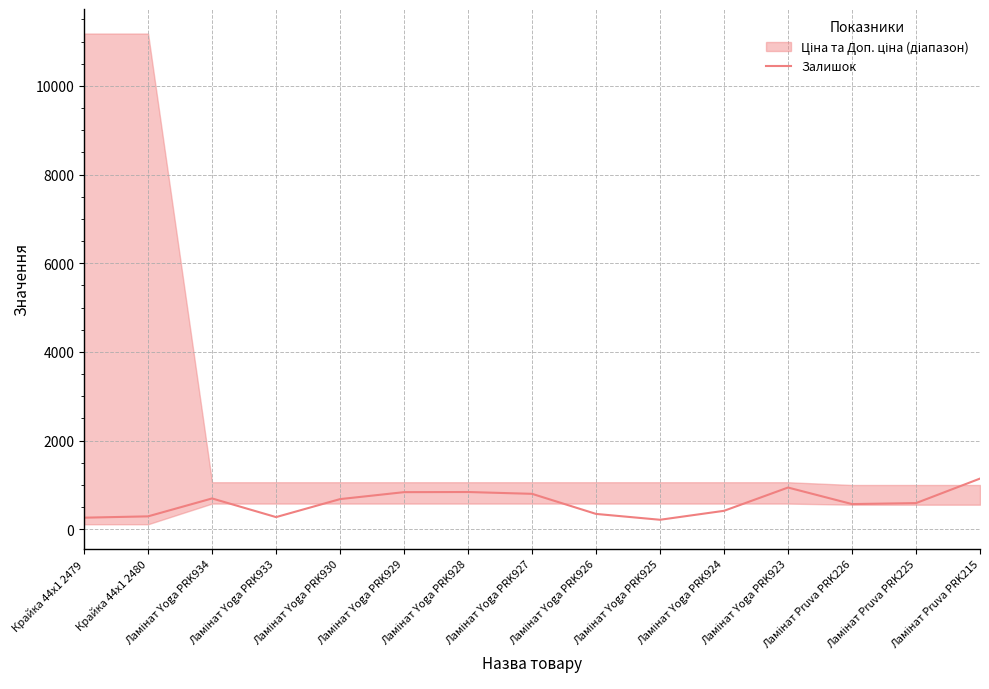

Reading left to right, transcribe all the data shown in this chart.

260	290	694	273	679	836	839	798	345	213	415	940	567	589	1142